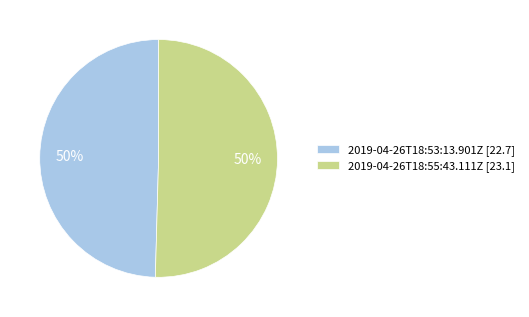

To the nearest percent, what percentage of the pie is 2019-04-26T18:55:43.111Z?

50%